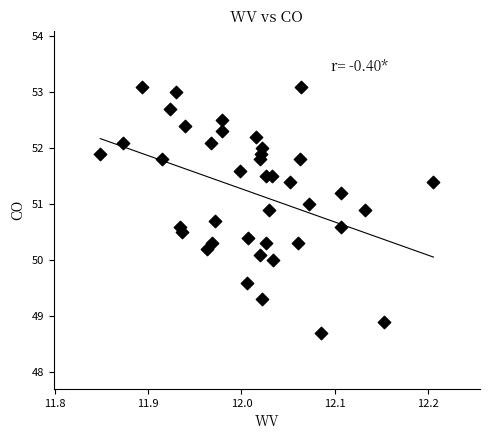

What is the range of Y values (max minus min)?

4.4